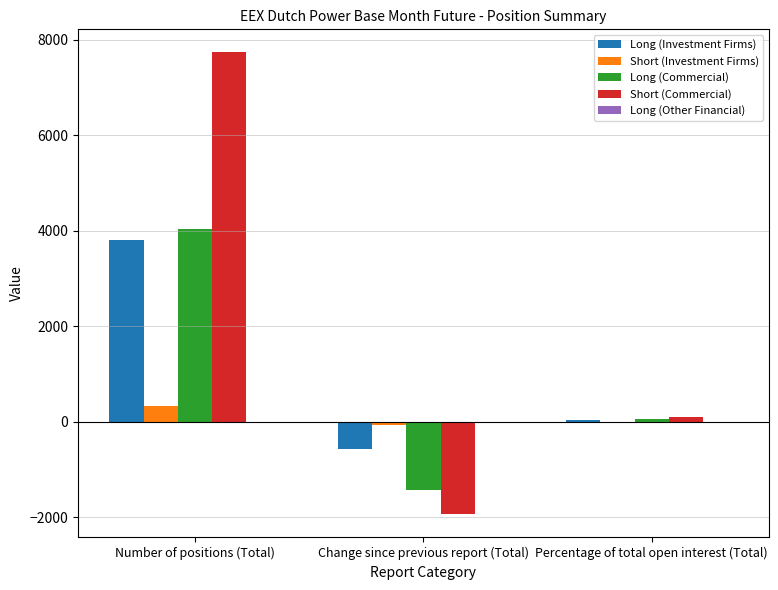

At which category is the sum across all series the highest?

Number of positions (Total)